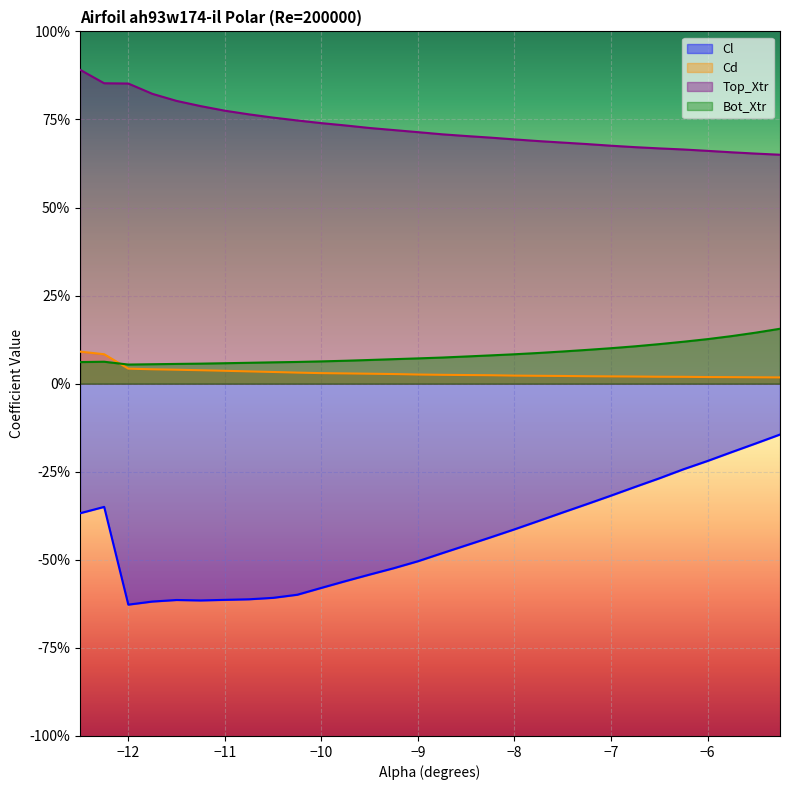

What is the spread (max minus min) of values at −10?

1.4